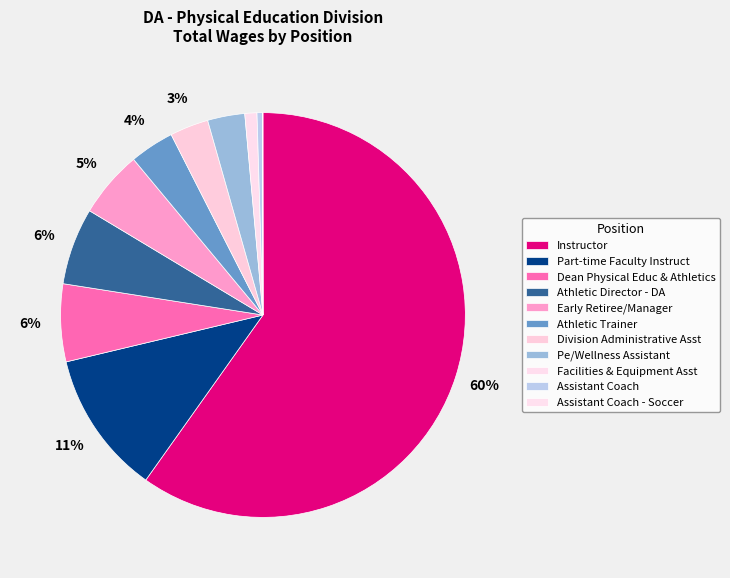

To the nearest percent, what portion does Division Administrative Asst represent?

3%